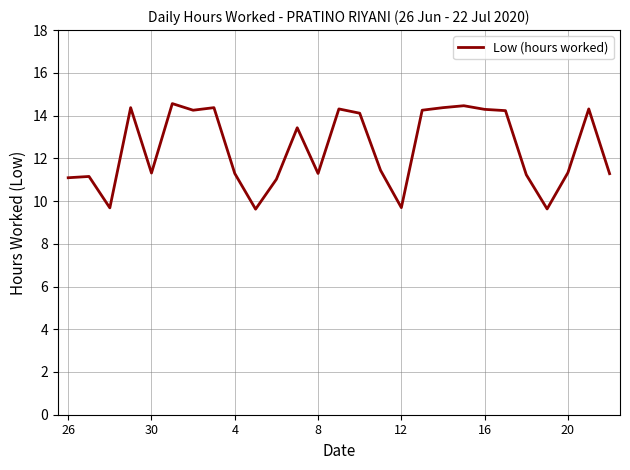

What is the smallest value displayed?

9.6